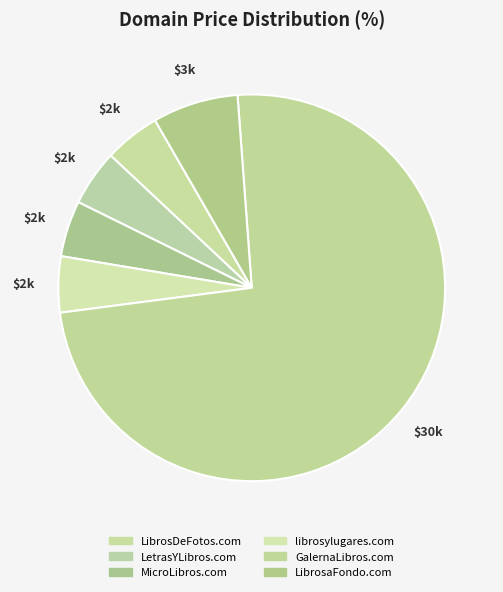

Count the number of slices in the pie.

6